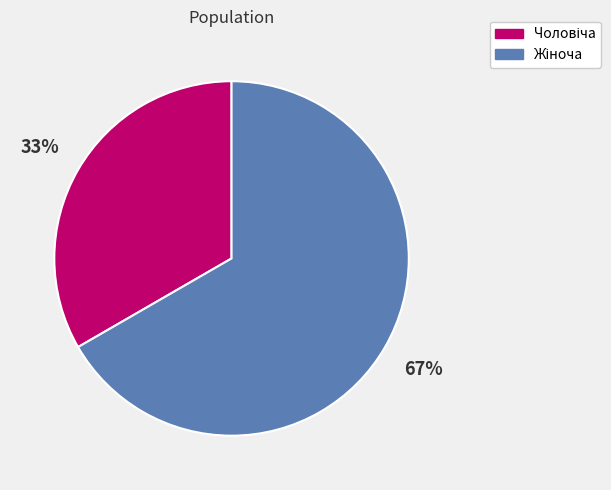

To the nearest percent, what is the average slice percentage?

50%